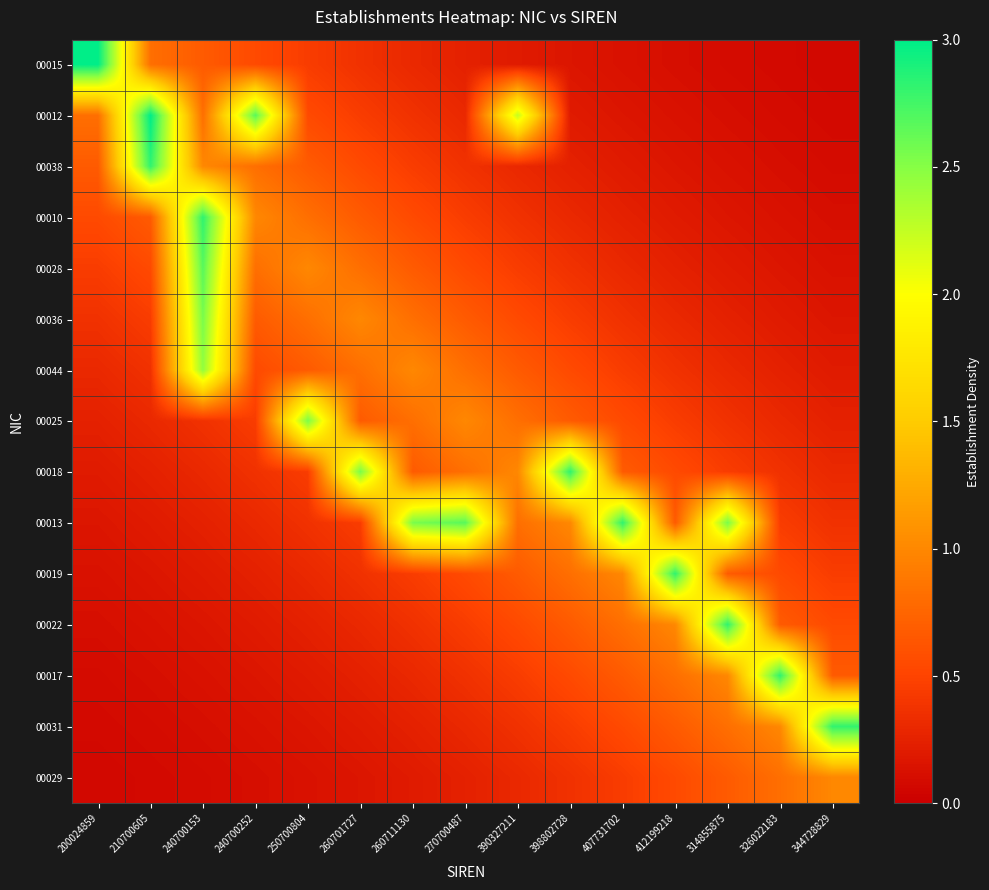

Reading left to right, transcribe all the data shown in this chart.

00015: 200024859=3.0	210700605=0.8	240700153=0.7	240700252=0.5	250700804=0.4	260701727=0.4	260711130=0.3	270700487=0.2	390327211=0.2	398802728=0.2	407731702=0.1	412199218=0.1	314855875=0.1	326022183=0.1	344728829=0.1
00012: 200024859=0.8	210700605=3.0	240700153=0.8	240700252=2.7	250700804=0.5	260701727=0.4	260711130=0.4	270700487=0.3	390327211=2.2	398802728=0.2	407731702=0.2	412199218=0.1	314855875=0.1	326022183=0.1	344728829=0.1
00038: 200024859=0.7	210700605=2.8	240700153=1.0	240700252=0.8	250700804=0.7	260701727=0.5	260711130=0.4	270700487=0.4	390327211=0.3	398802728=0.2	407731702=0.2	412199218=0.2	314855875=0.1	326022183=0.1	344728829=0.1
00010: 200024859=0.5	210700605=0.7	240700153=2.8	240700252=1.0	250700804=0.8	260701727=0.7	260711130=0.5	270700487=0.4	390327211=0.4	398802728=0.3	407731702=0.2	412199218=0.2	314855875=0.2	326022183=0.1	344728829=0.1
00028: 200024859=0.4	210700605=0.5	240700153=2.7	240700252=0.8	250700804=1.0	260701727=0.8	260711130=0.7	270700487=0.5	390327211=0.4	398802728=0.4	407731702=0.3	412199218=0.2	314855875=0.2	326022183=0.2	344728829=0.1
00036: 200024859=0.4	210700605=0.4	240700153=2.5	240700252=0.7	250700804=0.8	260701727=1.0	260711130=0.8	270700487=0.7	390327211=0.5	398802728=0.4	407731702=0.4	412199218=0.3	314855875=0.2	326022183=0.2	344728829=0.2
00044: 200024859=0.3	210700605=0.4	240700153=2.4	240700252=0.5	250700804=0.7	260701727=0.8	260711130=1.0	270700487=0.8	390327211=0.7	398802728=0.5	407731702=0.4	412199218=0.4	314855875=0.3	326022183=0.2	344728829=0.2
00025: 200024859=0.2	210700605=0.3	240700153=0.4	240700252=0.4	250700804=2.5	260701727=0.7	260711130=0.8	270700487=1.0	390327211=0.8	398802728=0.7	407731702=0.5	412199218=0.4	314855875=0.4	326022183=0.3	344728829=0.2
00018: 200024859=0.2	210700605=0.2	240700153=0.3	240700252=0.4	250700804=0.4	260701727=2.5	260711130=0.7	270700487=0.8	390327211=1.0	398802728=2.8	407731702=0.7	412199218=0.5	314855875=0.4	326022183=0.4	344728829=0.3
00013: 200024859=0.2	210700605=0.2	240700153=0.2	240700252=0.3	250700804=0.4	260701727=0.4	260711130=2.5	270700487=2.7	390327211=0.8	398802728=1.0	407731702=2.8	412199218=0.7	314855875=2.5	326022183=0.4	344728829=0.4
00019: 200024859=0.1	210700605=0.2	240700153=0.2	240700252=0.2	250700804=0.3	260701727=0.4	260711130=0.4	270700487=0.5	390327211=0.7	398802728=0.8	407731702=1.0	412199218=2.8	314855875=0.7	326022183=0.5	344728829=0.4
00022: 200024859=0.1	210700605=0.1	240700153=0.2	240700252=0.2	250700804=0.2	260701727=0.3	260711130=0.4	270700487=0.4	390327211=0.5	398802728=0.7	407731702=0.8	412199218=1.0	314855875=2.8	326022183=0.7	344728829=0.5
00017: 200024859=0.1	210700605=0.1	240700153=0.1	240700252=0.2	250700804=0.2	260701727=0.2	260711130=0.3	270700487=0.4	390327211=0.4	398802728=0.5	407731702=0.7	412199218=0.8	314855875=1.0	326022183=2.8	344728829=0.7
00031: 200024859=0.1	210700605=0.1	240700153=0.1	240700252=0.1	250700804=0.2	260701727=0.2	260711130=0.2	270700487=0.3	390327211=0.4	398802728=0.4	407731702=0.5	412199218=0.7	314855875=0.8	326022183=1.0	344728829=2.8
00029: 200024859=0.1	210700605=0.1	240700153=0.1	240700252=0.1	250700804=0.1	260701727=0.2	260711130=0.2	270700487=0.2	390327211=0.3	398802728=0.4	407731702=0.4	412199218=0.5	314855875=0.7	326022183=0.8	344728829=1.0